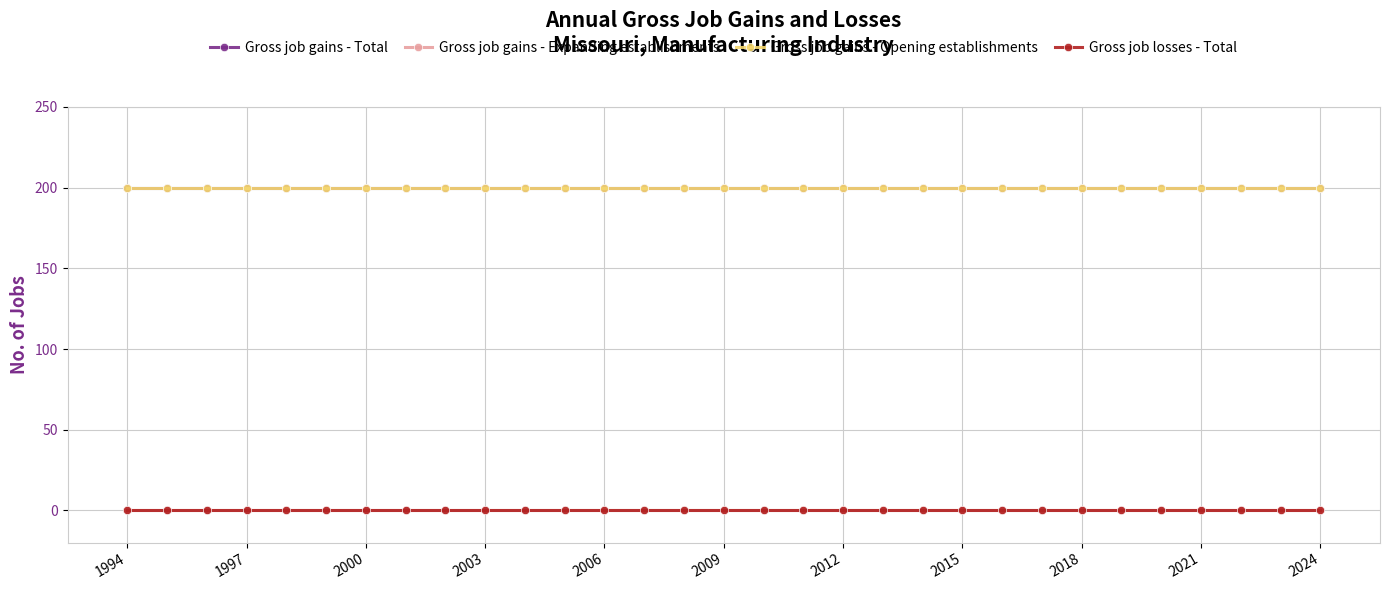

Which category has the highest value in the Gross job gains - Expanding establishments series?

1994